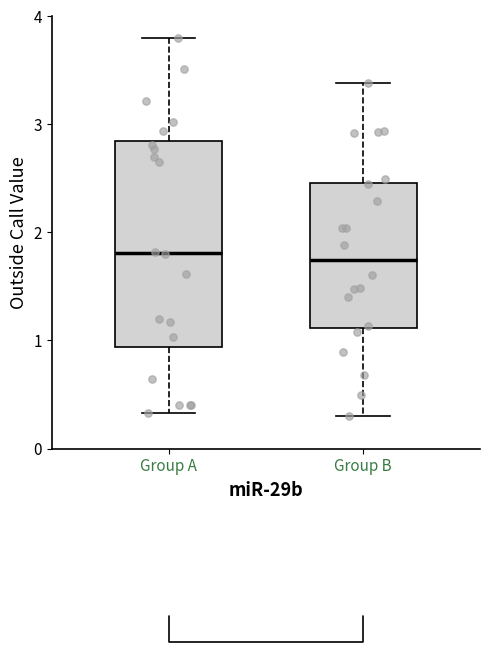

Where is the upper edge of the box for Group B on the y-axis? The values are not printed on the chart, so give them approximately, as read against the axis.

2.5